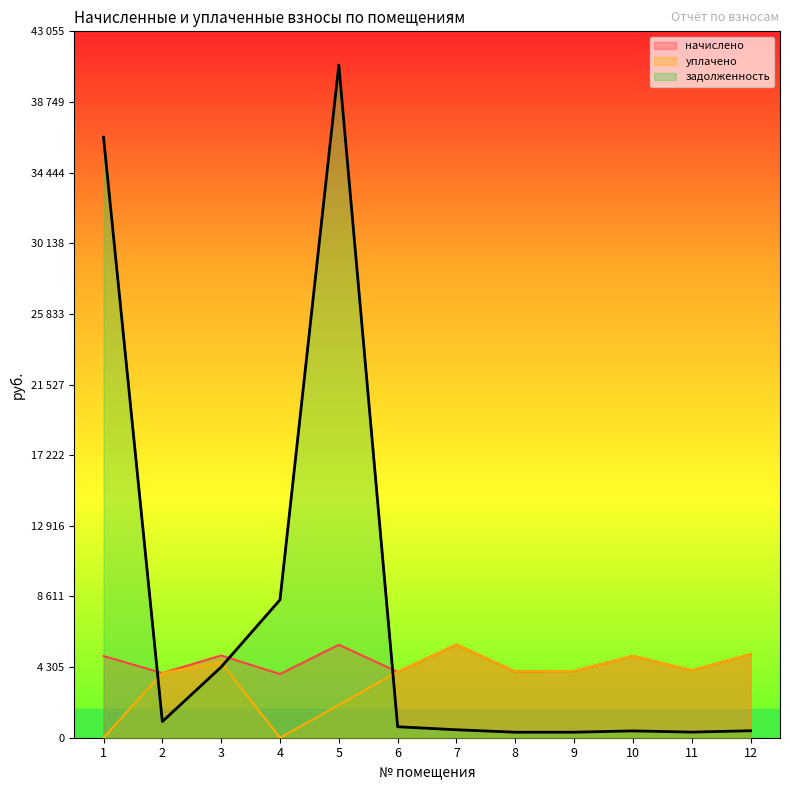

Where do задолженность and начислено first cross each other?

1 and 2